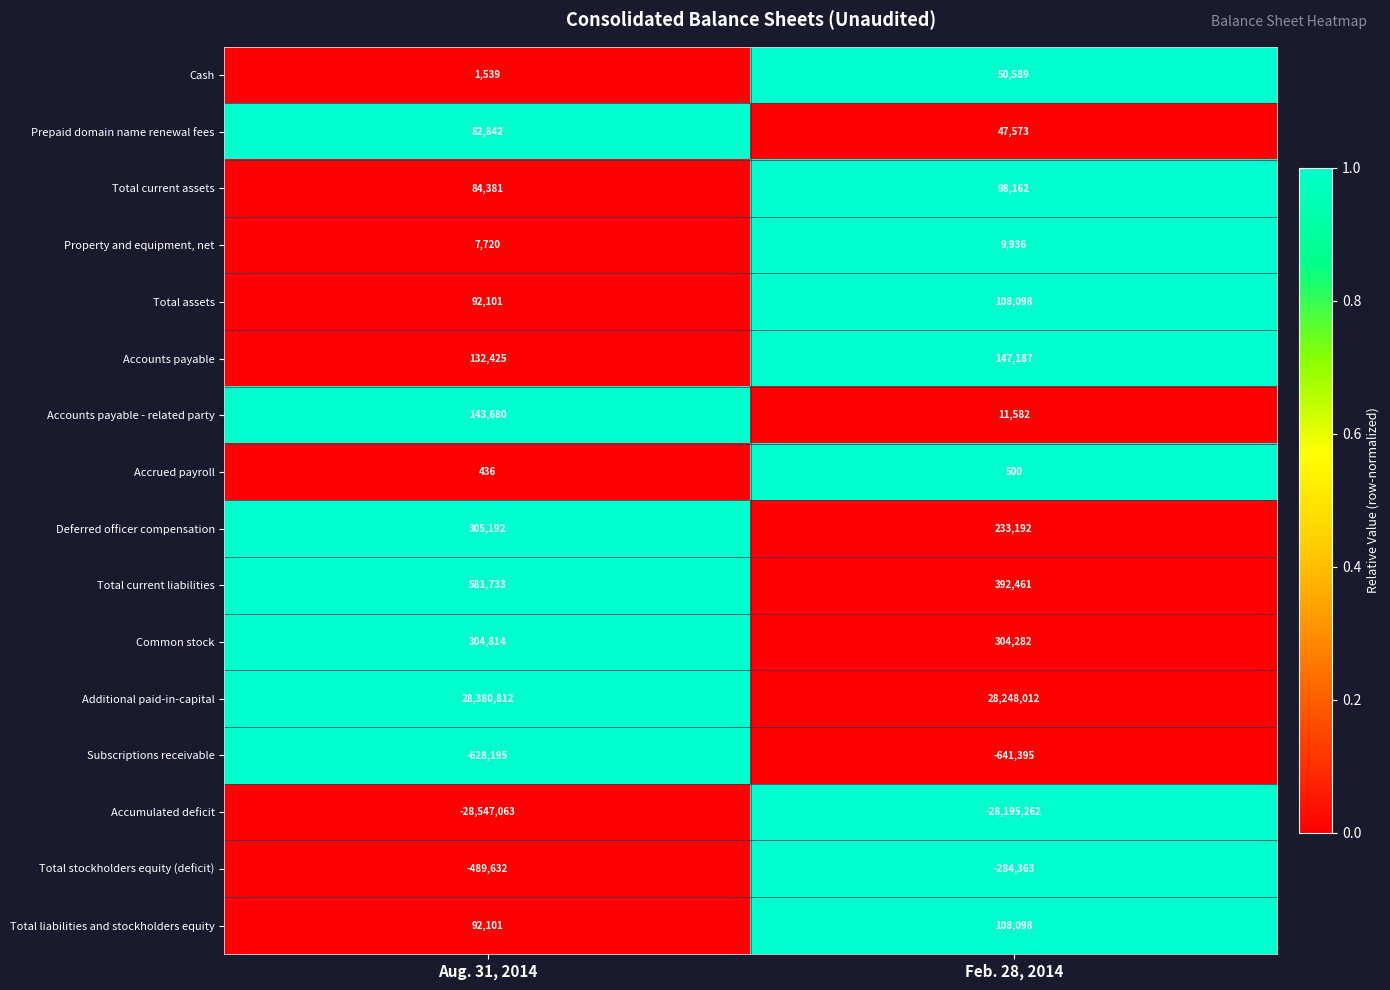

Which series changed the most between Aug. 31, 2014 and Feb. 28, 2014?

Accumulated deficit